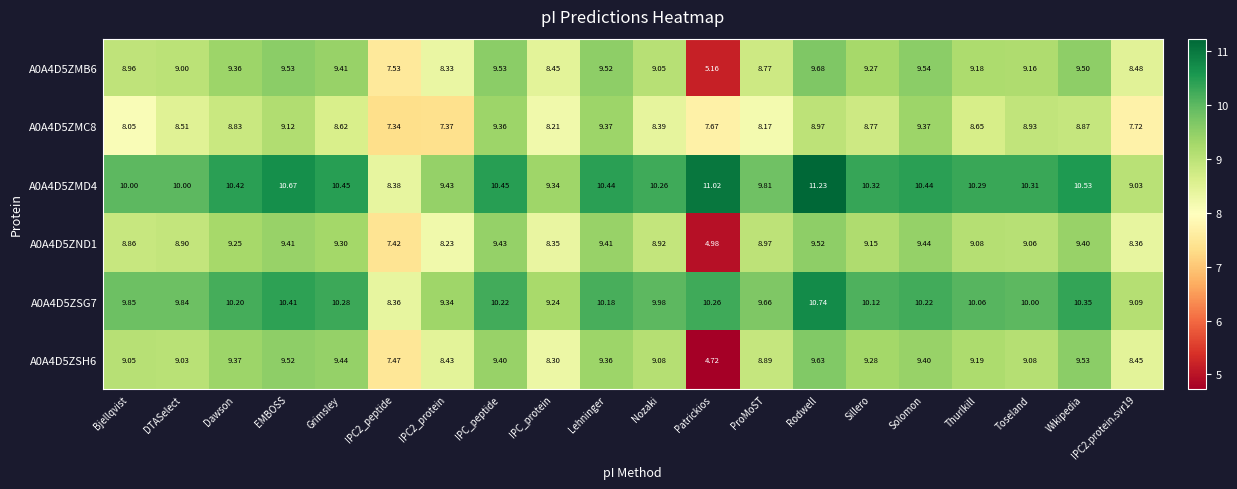

Which label corresponds to the largest value in the chart?

Rodwell